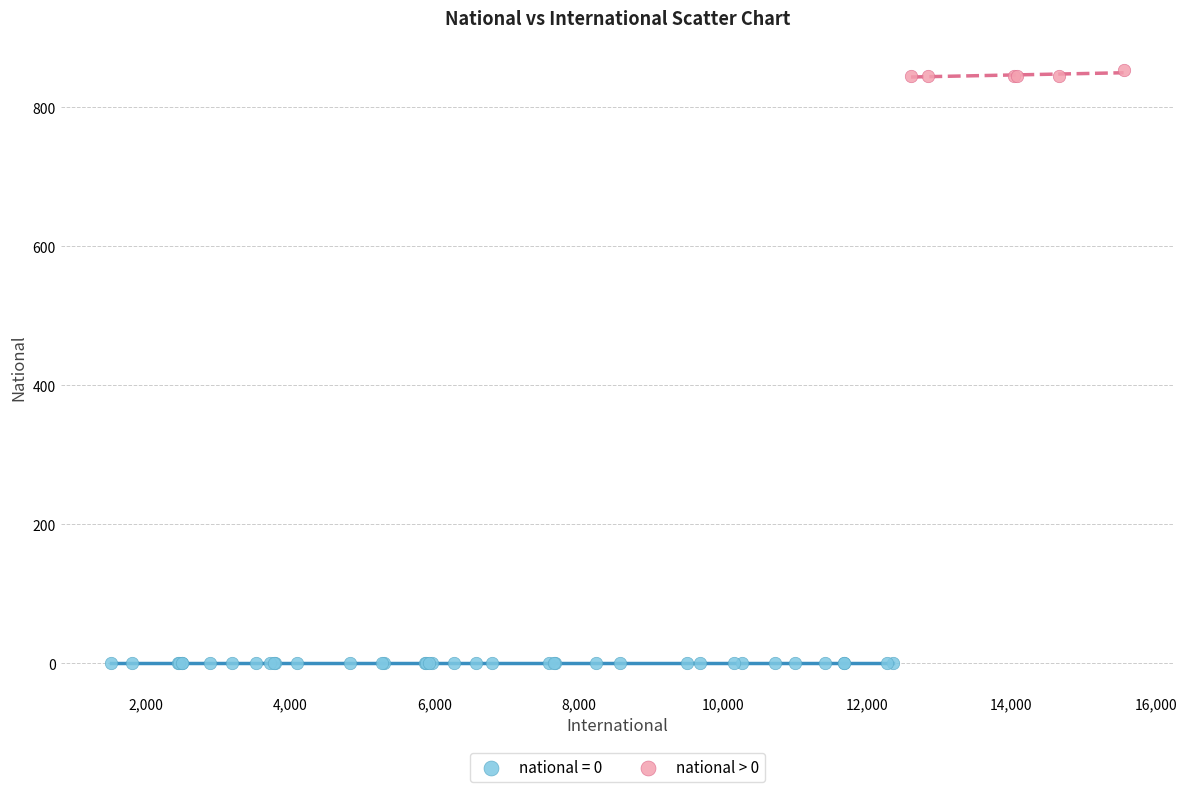

Which series contains the lowest Y value?

national = 0